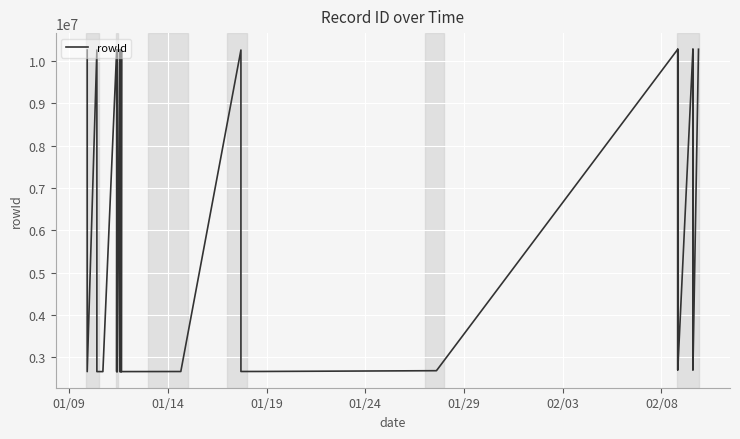

Does the chart have visible grid lines?

Yes